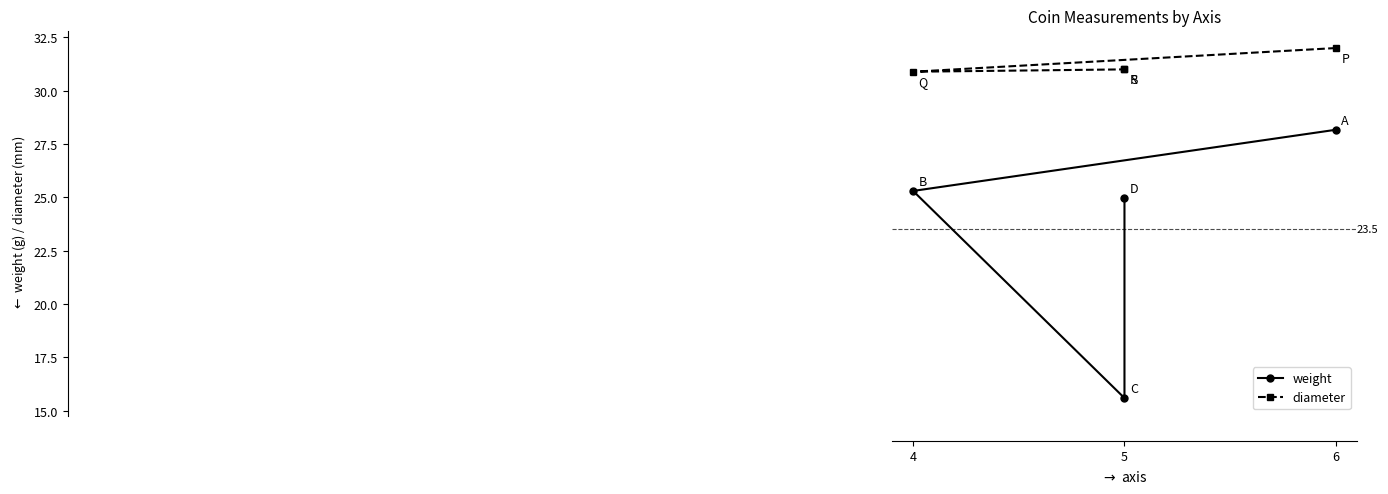

What is the minimum value shown in the chart?

15.6